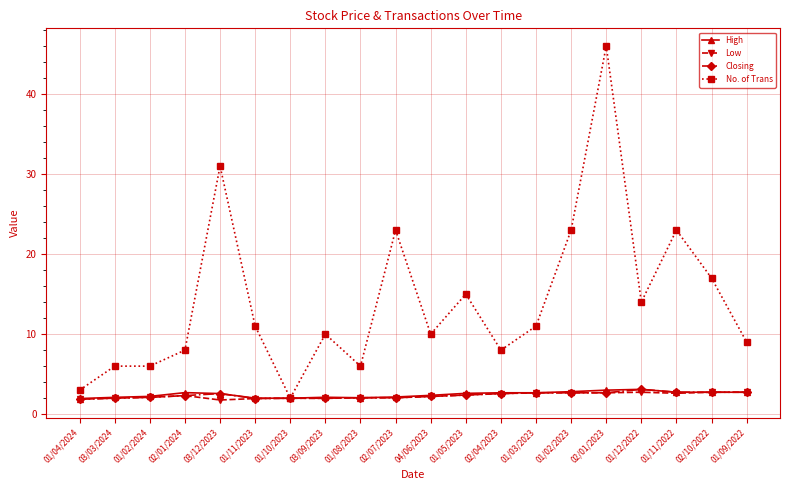

What is the average value of the Low series?

2.3